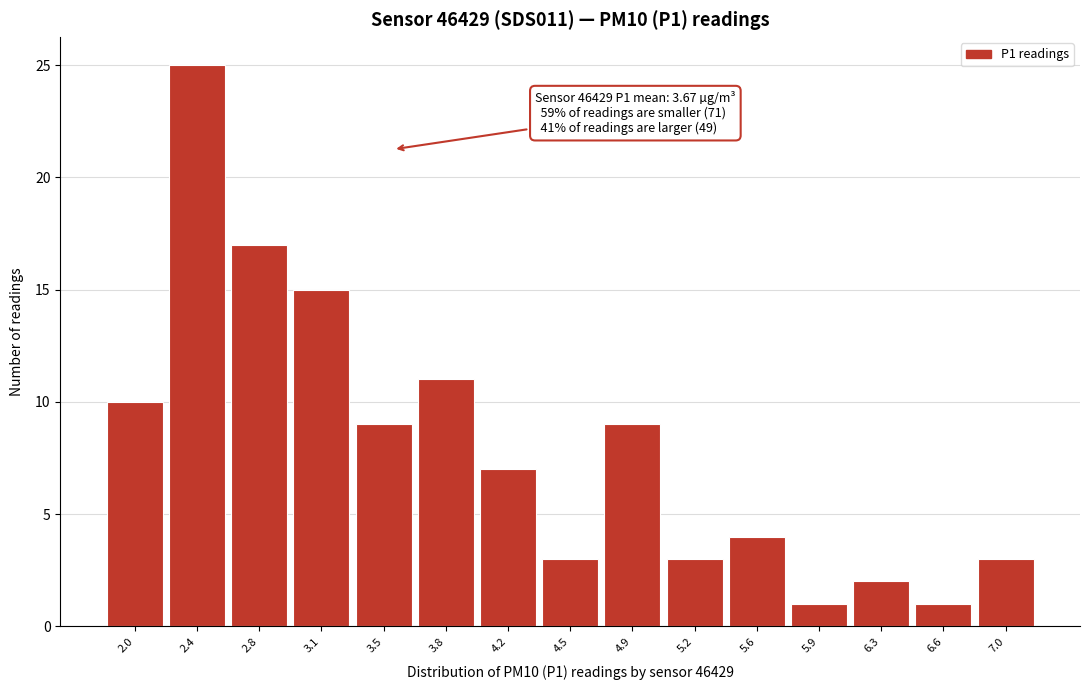

Reading right to left, transcribe all the data shown in this chart.

7.0=3	6.6=1	6.3=2	5.9=1	5.6=4	5.2=3	4.9=9	4.5=3	4.2=7	3.8=11	3.5=9	3.1=15	2.8=17	2.4=25	2.0=10